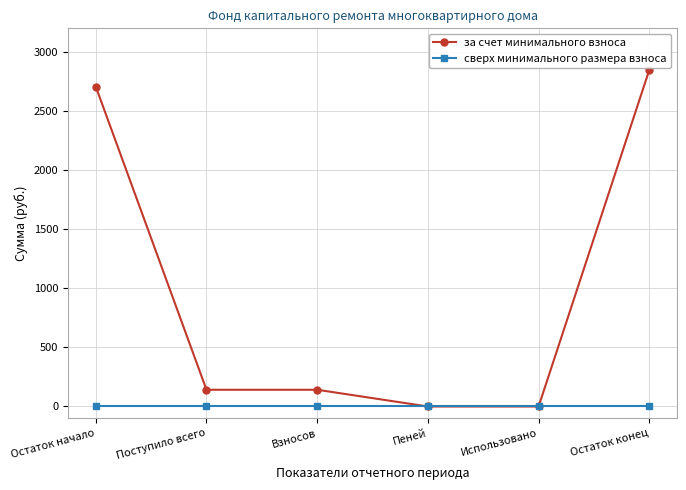

Which series has the widest spread of values?

за счет минимального взноса